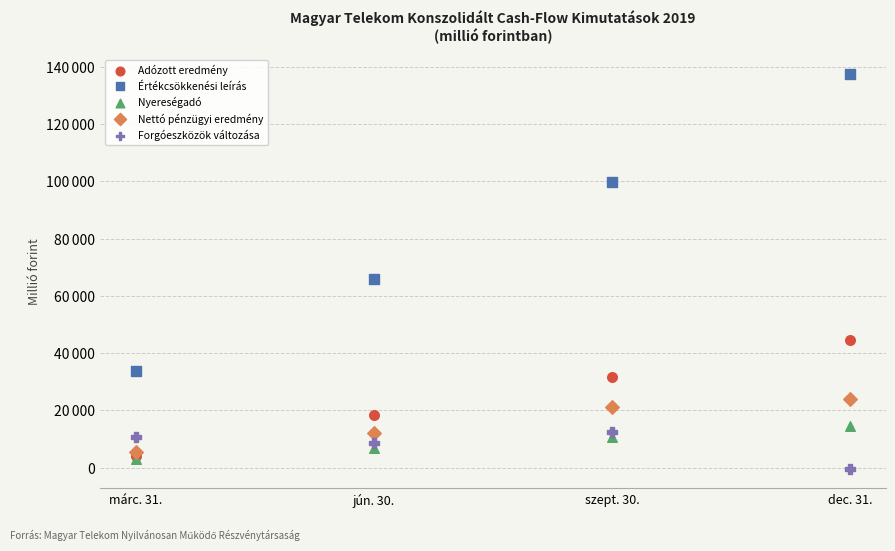

What are all the series names shown in the legend?

Adózott eredmény, Értékcsökkenési leírás, Nyereségadó, Nettó pénzügyi eredmény, Forgóeszközök változása